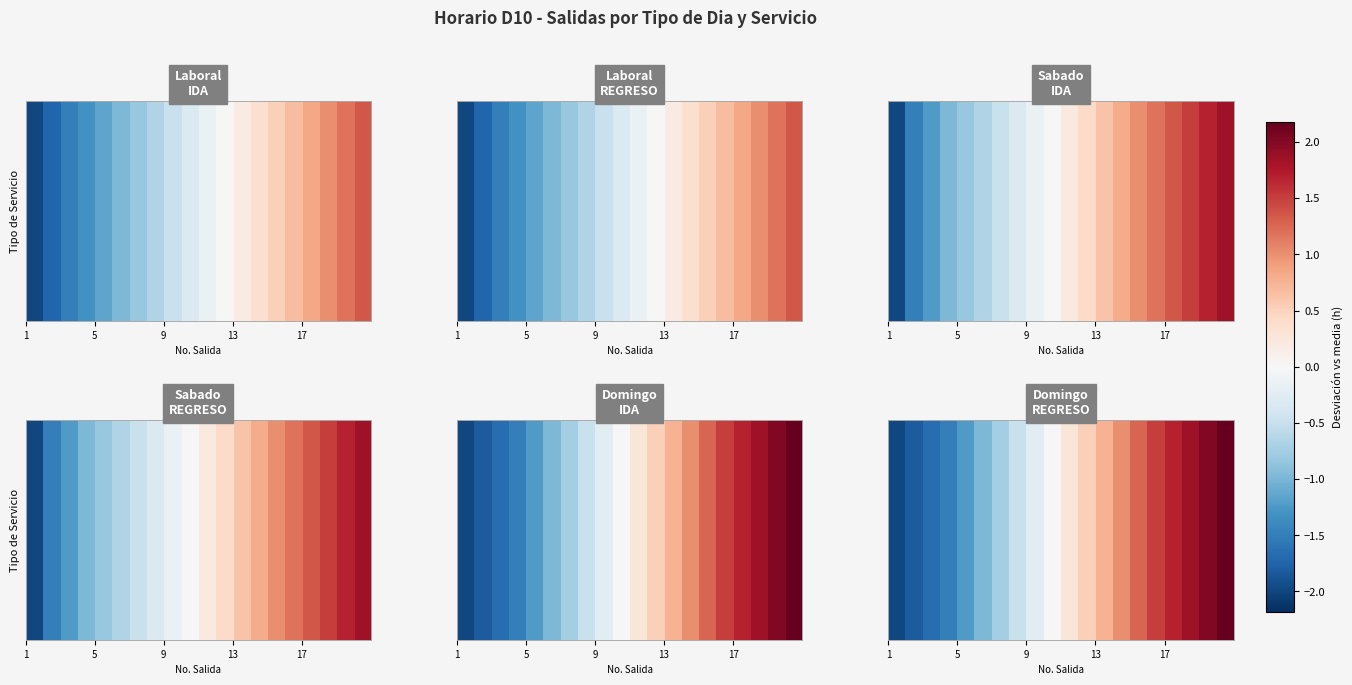

Count the number of data series in this chart.

1